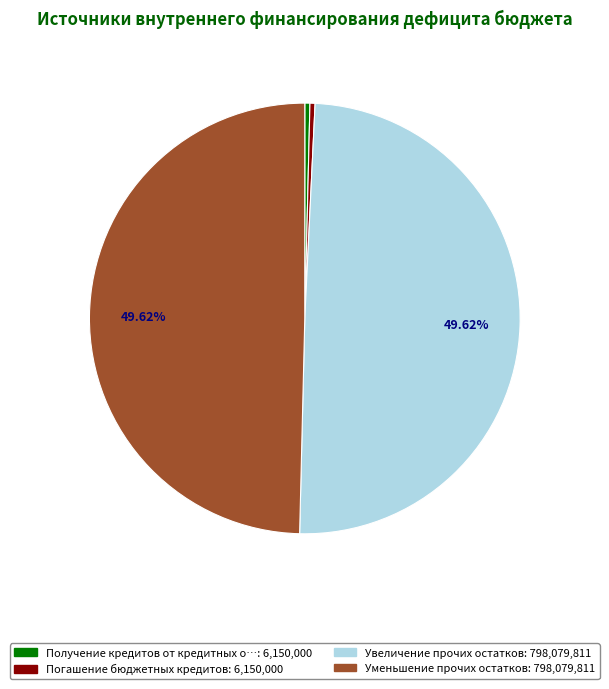

Is there any slice that represents more than half of the pie?

No